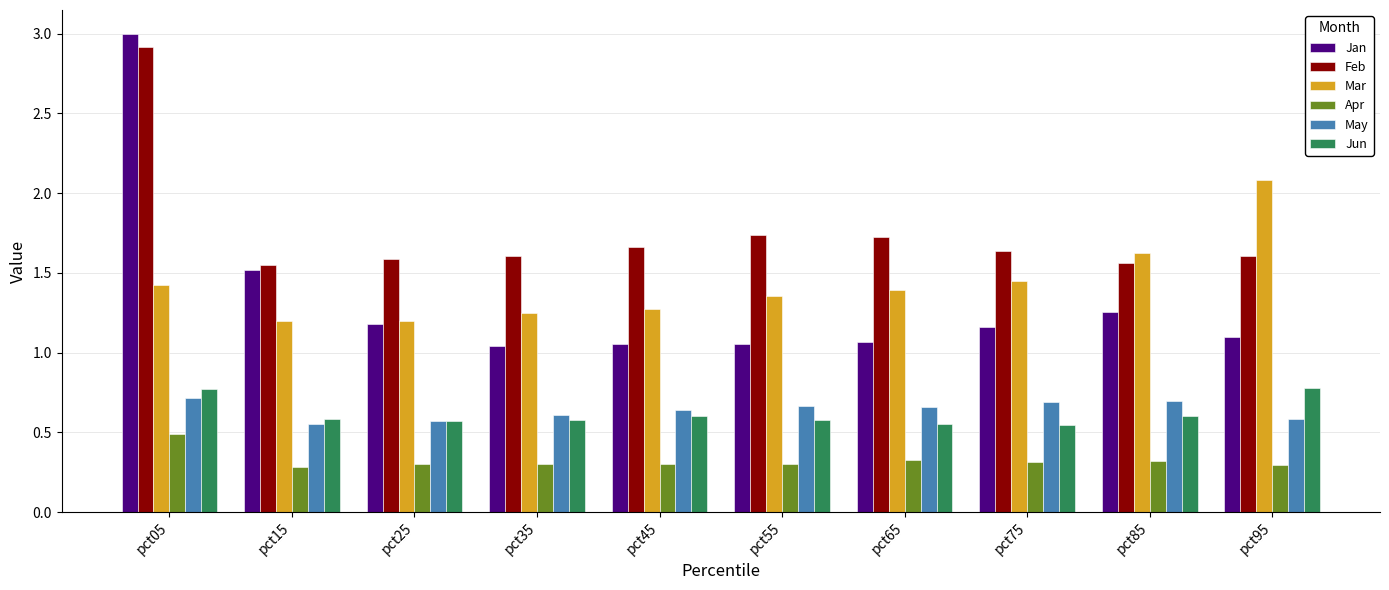

Are the bars horizontal?

No